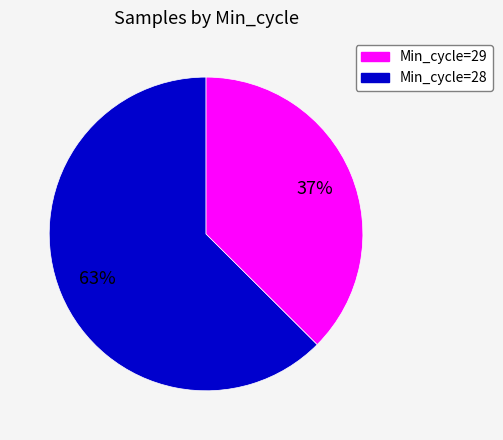

To the nearest percent, what is the average slice percentage?

50%